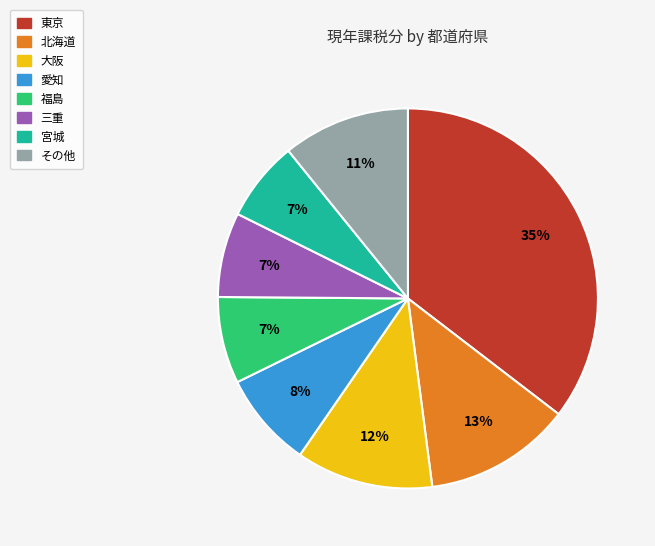

To the nearest percent, what is the average slice percentage?

12%